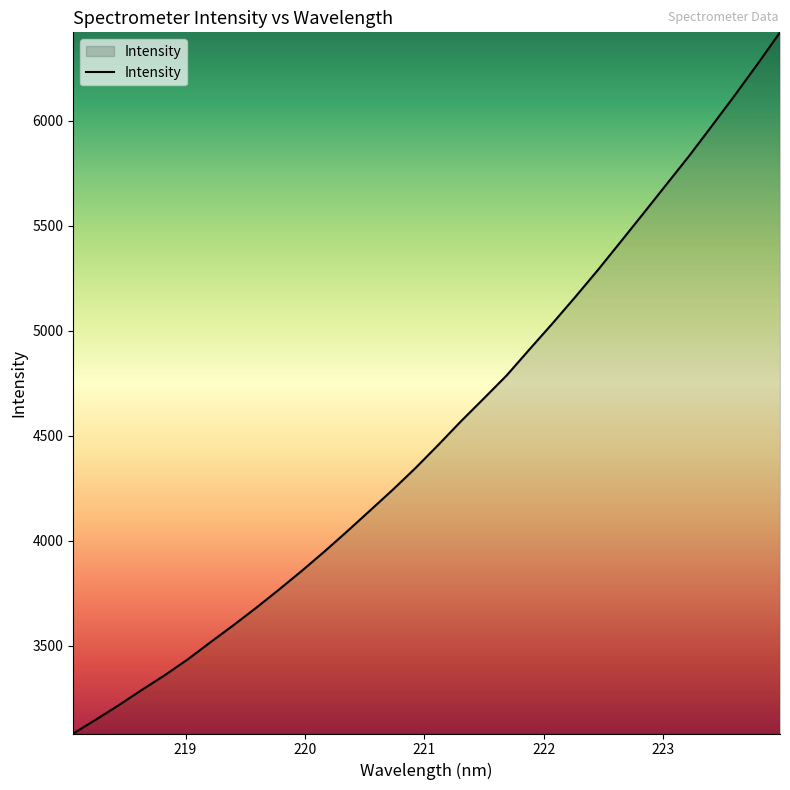

What is the greatest value displayed?

6420.3